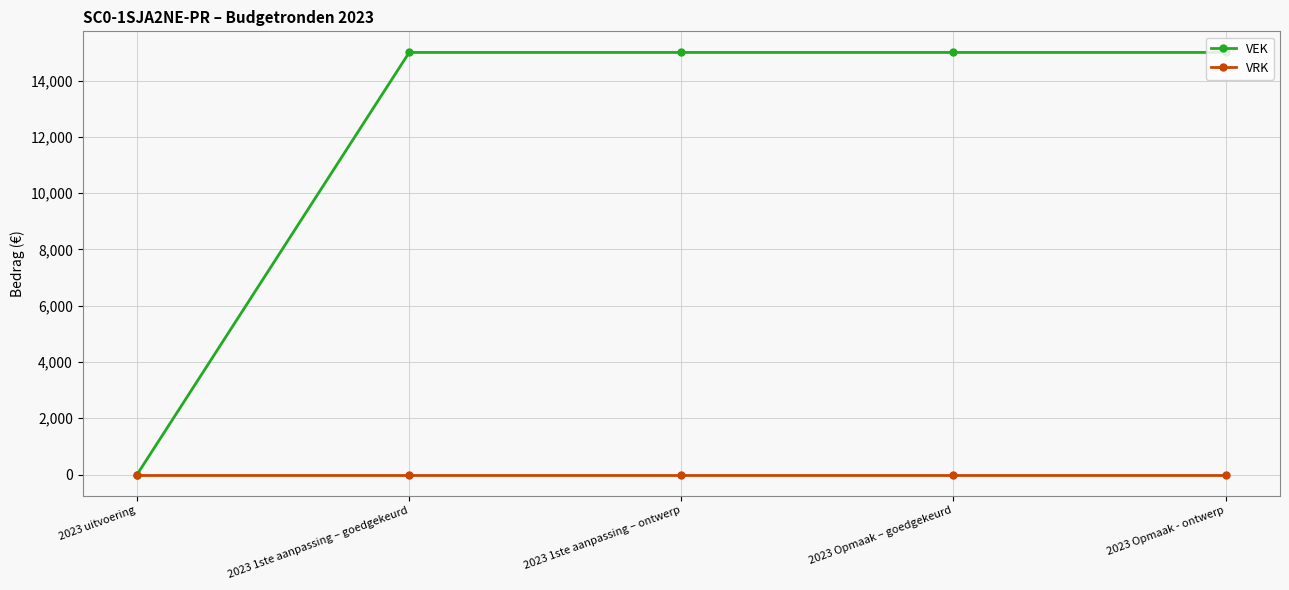

At how many categories does at least one series exceed 9189?

4